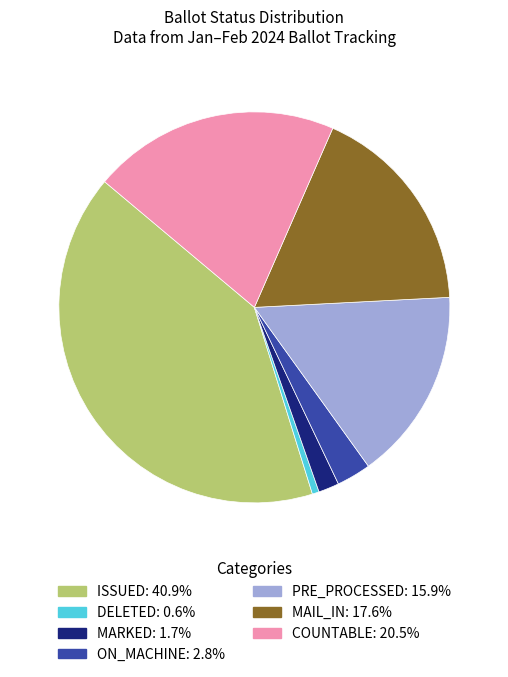

Is there a majority slice in this chart?

No